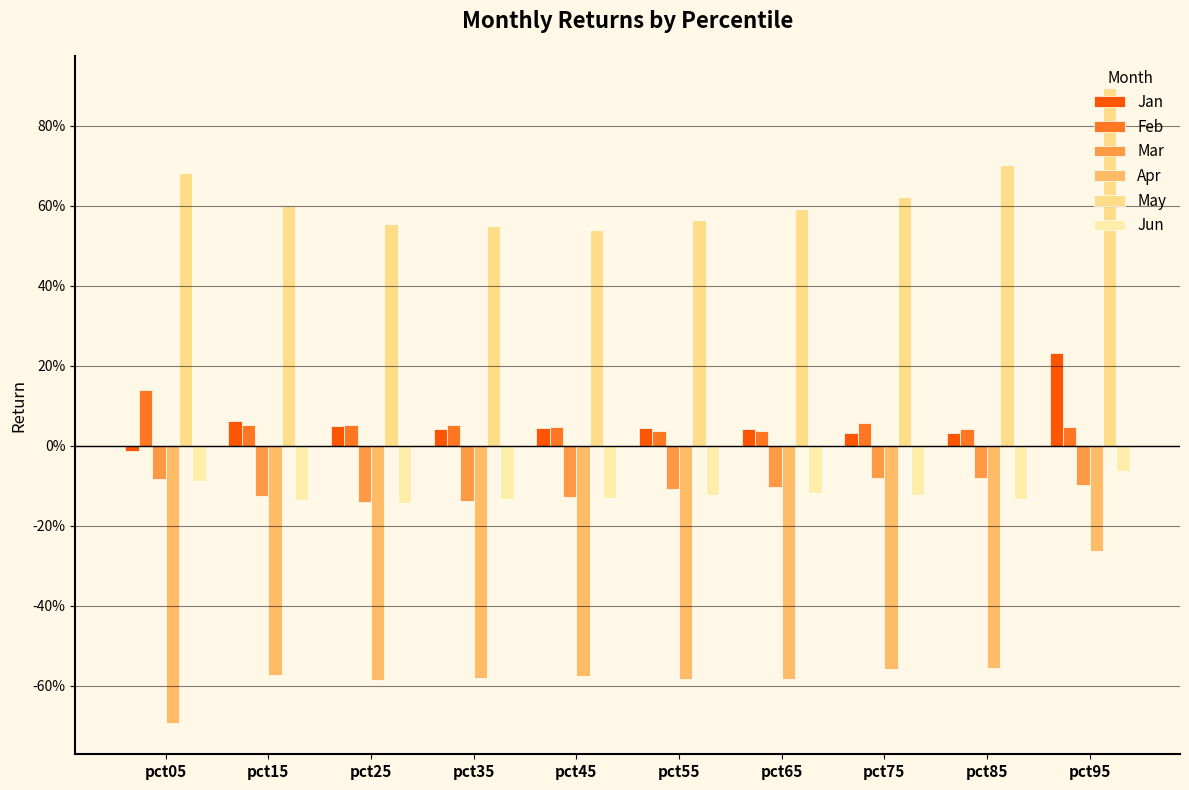

What is the maximum value shown in the chart?

0.9